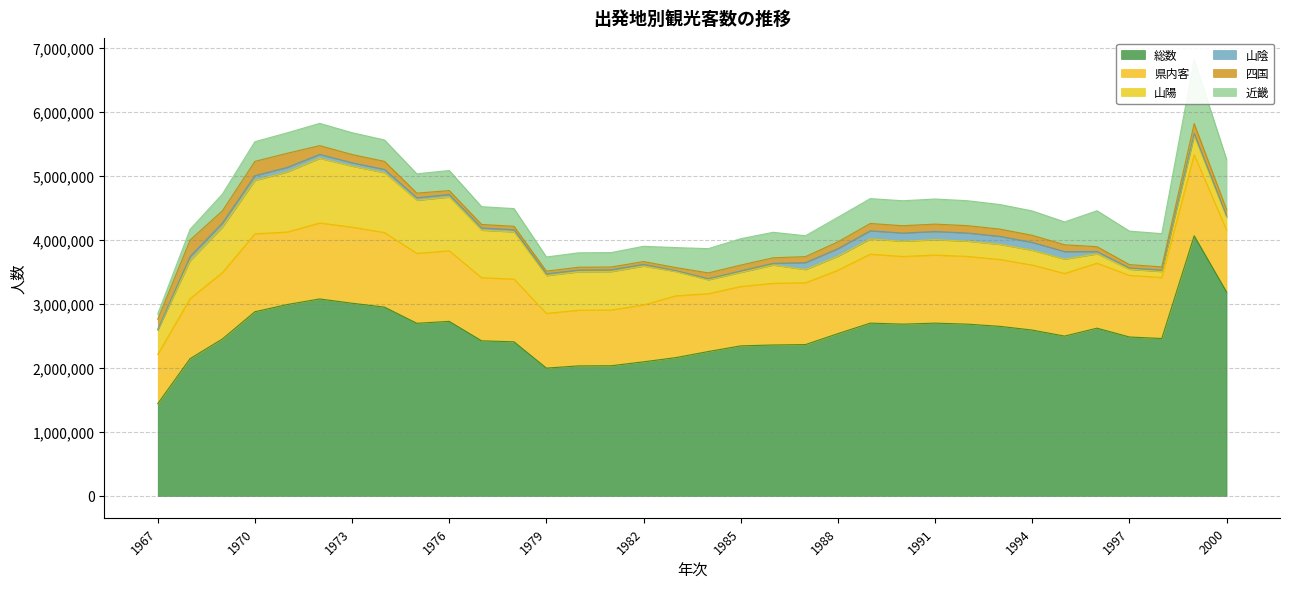

In 四国, how many points are lower than both neighbors (excluding endpoints)?

5